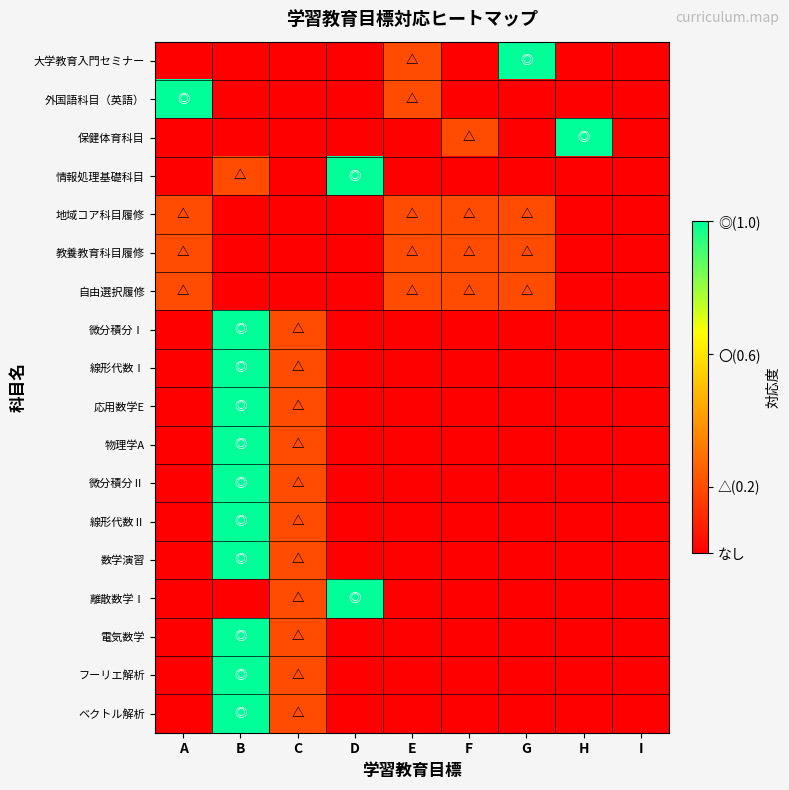

Reading right to left, list all the values displayed in this chart.

大学教育入門セミナー: I=0.0	H=0.0	G=1.0	F=0.0	E=0.2	D=0.0	C=0.0	B=0.0	A=0.0
外国語科目（英語）: I=0.0	H=0.0	G=0.0	F=0.0	E=0.2	D=0.0	C=0.0	B=0.0	A=1.0
保健体育科目: I=0.0	H=1.0	G=0.0	F=0.2	E=0.0	D=0.0	C=0.0	B=0.0	A=0.0
情報処理基礎科目: I=0.0	H=0.0	G=0.0	F=0.0	E=0.0	D=1.0	C=0.0	B=0.2	A=0.0
地域コア科目履修: I=0.0	H=0.0	G=0.2	F=0.2	E=0.2	D=0.0	C=0.0	B=0.0	A=0.2
教養教育科目履修: I=0.0	H=0.0	G=0.2	F=0.2	E=0.2	D=0.0	C=0.0	B=0.0	A=0.2
自由選択履修: I=0.0	H=0.0	G=0.2	F=0.2	E=0.2	D=0.0	C=0.0	B=0.0	A=0.2
微分積分Ⅰ: I=0.0	H=0.0	G=0.0	F=0.0	E=0.0	D=0.0	C=0.2	B=1.0	A=0.0
線形代数Ⅰ: I=0.0	H=0.0	G=0.0	F=0.0	E=0.0	D=0.0	C=0.2	B=1.0	A=0.0
応用数学E: I=0.0	H=0.0	G=0.0	F=0.0	E=0.0	D=0.0	C=0.2	B=1.0	A=0.0
物理学A: I=0.0	H=0.0	G=0.0	F=0.0	E=0.0	D=0.0	C=0.2	B=1.0	A=0.0
微分積分Ⅱ: I=0.0	H=0.0	G=0.0	F=0.0	E=0.0	D=0.0	C=0.2	B=1.0	A=0.0
線形代数Ⅱ: I=0.0	H=0.0	G=0.0	F=0.0	E=0.0	D=0.0	C=0.2	B=1.0	A=0.0
数学演習: I=0.0	H=0.0	G=0.0	F=0.0	E=0.0	D=0.0	C=0.2	B=1.0	A=0.0
離散数学Ⅰ: I=0.0	H=0.0	G=0.0	F=0.0	E=0.0	D=1.0	C=0.2	B=0.0	A=0.0
電気数学: I=0.0	H=0.0	G=0.0	F=0.0	E=0.0	D=0.0	C=0.2	B=1.0	A=0.0
フーリエ解析: I=0.0	H=0.0	G=0.0	F=0.0	E=0.0	D=0.0	C=0.2	B=1.0	A=0.0
ベクトル解析: I=0.0	H=0.0	G=0.0	F=0.0	E=0.0	D=0.0	C=0.2	B=1.0	A=0.0